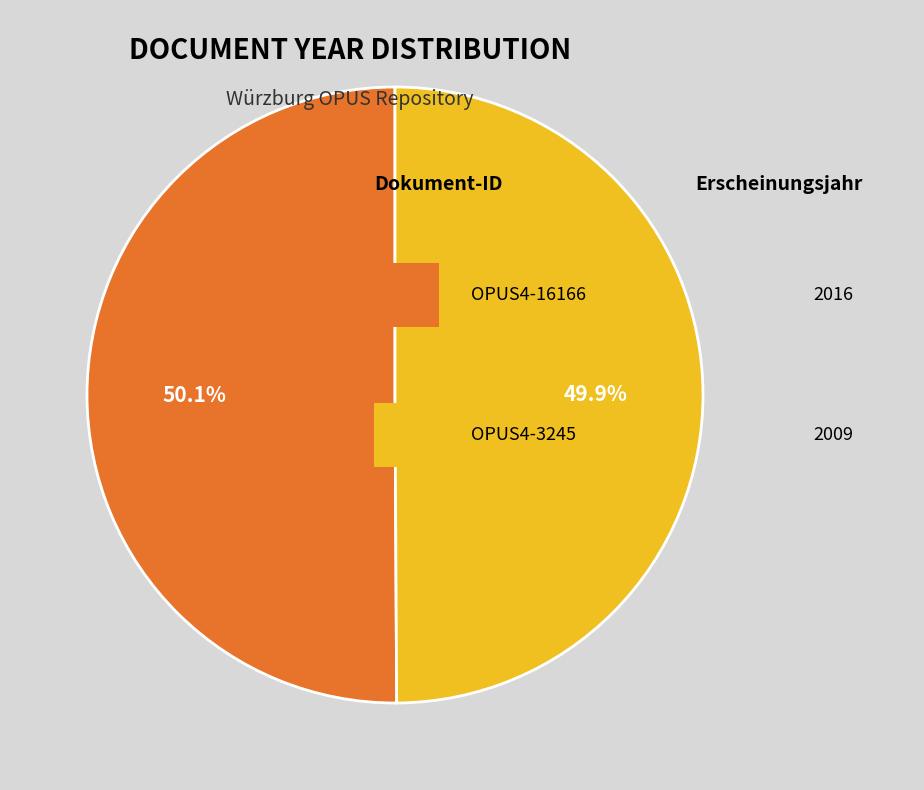

Is there a majority slice in this chart?

Yes